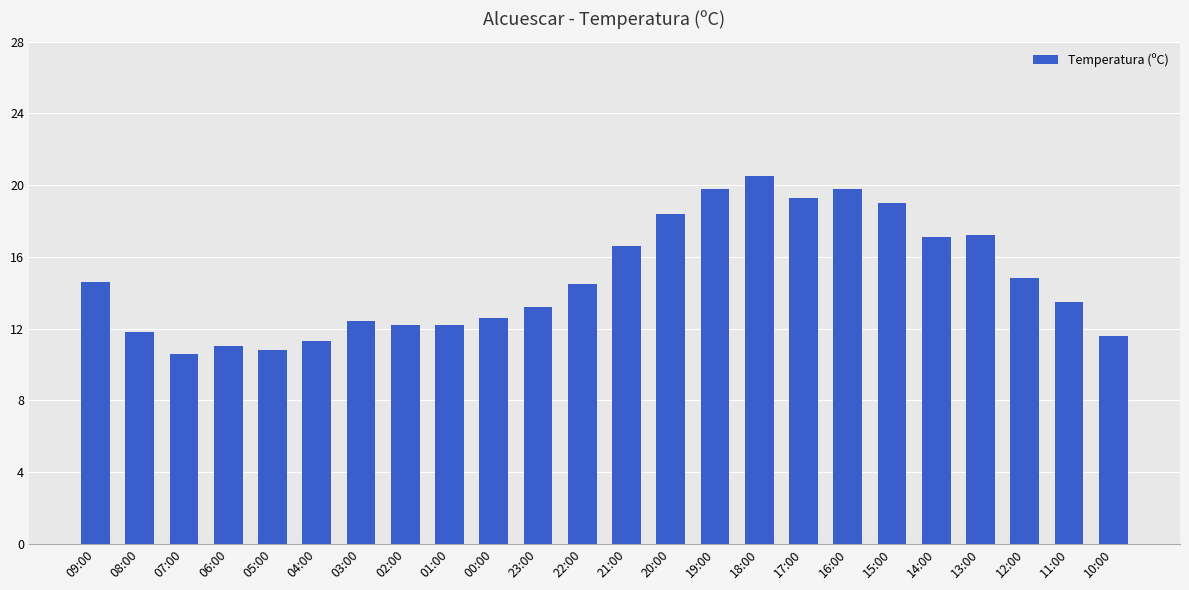

The chart shows a value of 17.1 at 14:00. True or false?

True